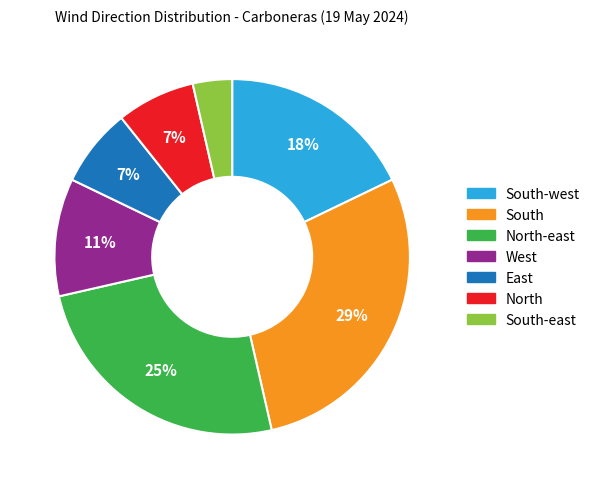

What is the ratio of the value at West to the value at North-east?

0.4